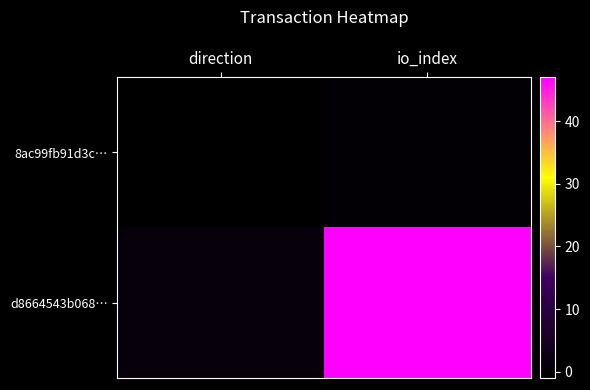

Reading left to right, what are all the values shown in this chart?

8ac99fb91d3c…: direction=-1	io_index=0
d8664543b068…: direction=1	io_index=47